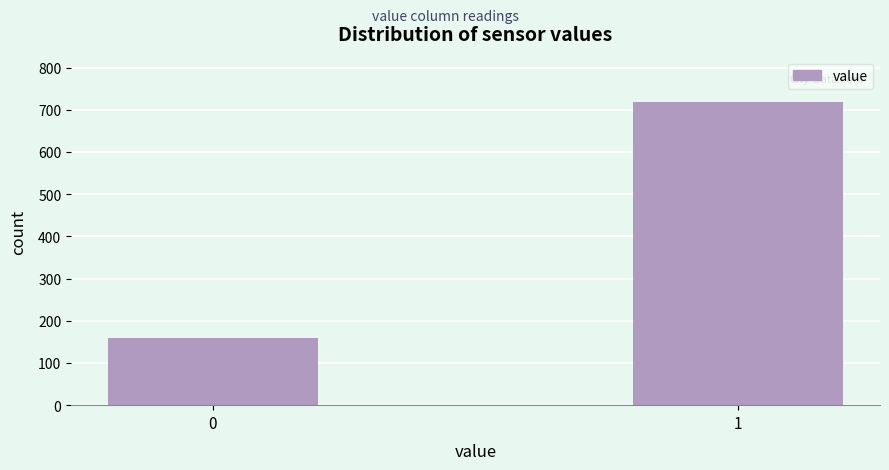

Reading left to right, what are all the values shown in this chart?

0=159	1=718